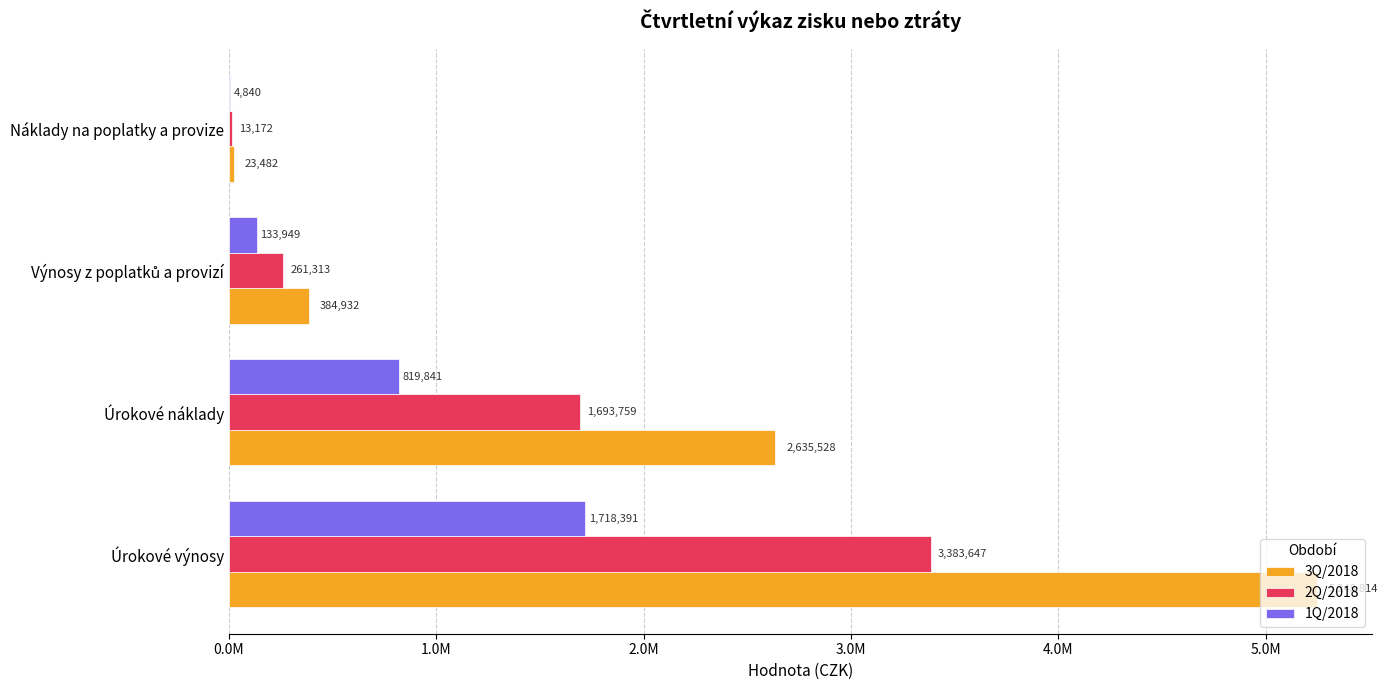

What are all the series names shown in the legend?

3Q/2018, 2Q/2018, 1Q/2018